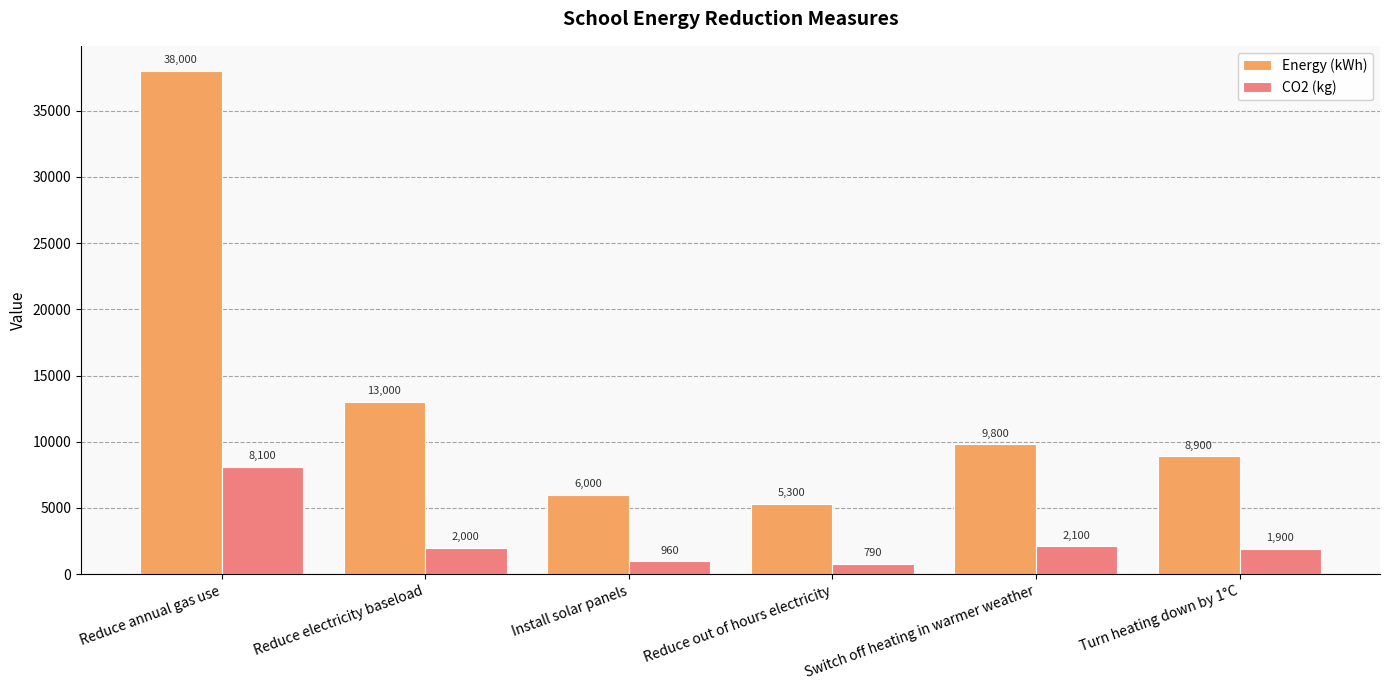

What is the sum of the Energy (kWh) values at Switch off heating in warmer weather and Reduce annual gas use?

47800